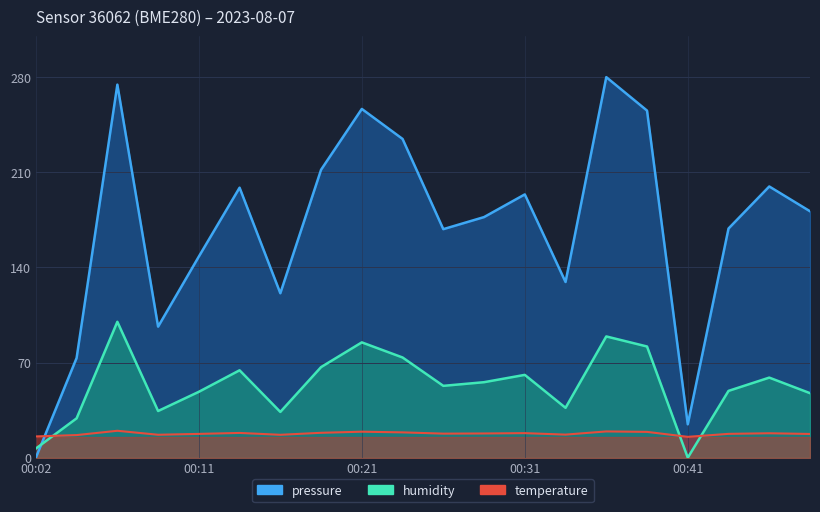

Which series has the largest range (max minus min)?

pressure